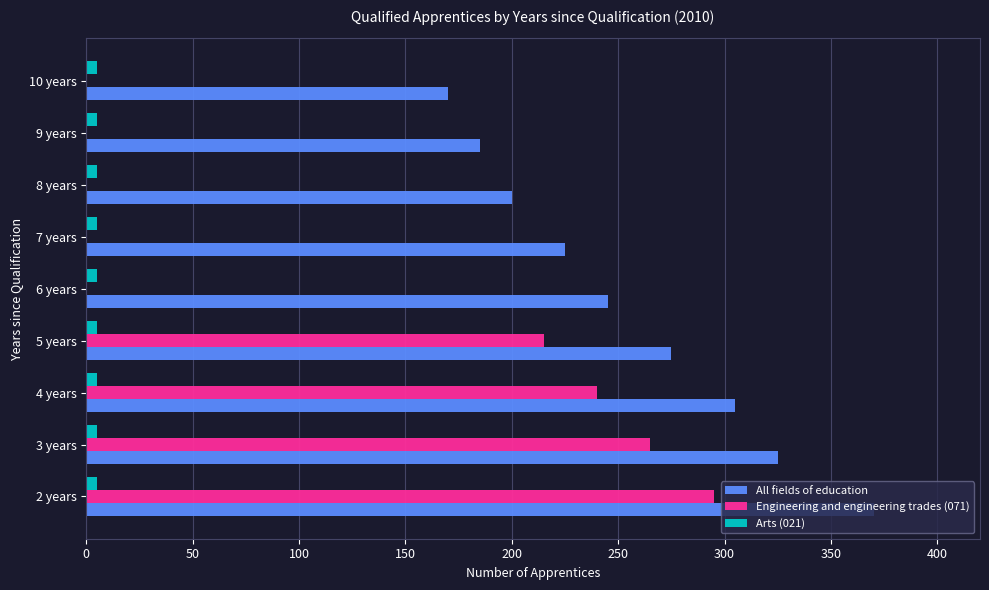

At which label is All fields of education closest to 270?

5 years